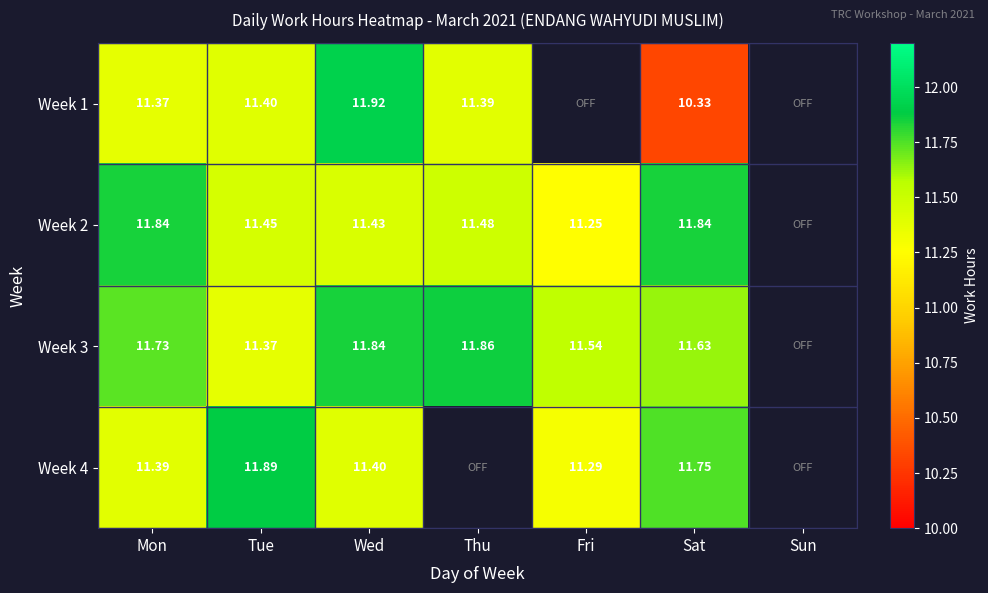

What is the difference between the highest and lowest values at Sat?

1.5